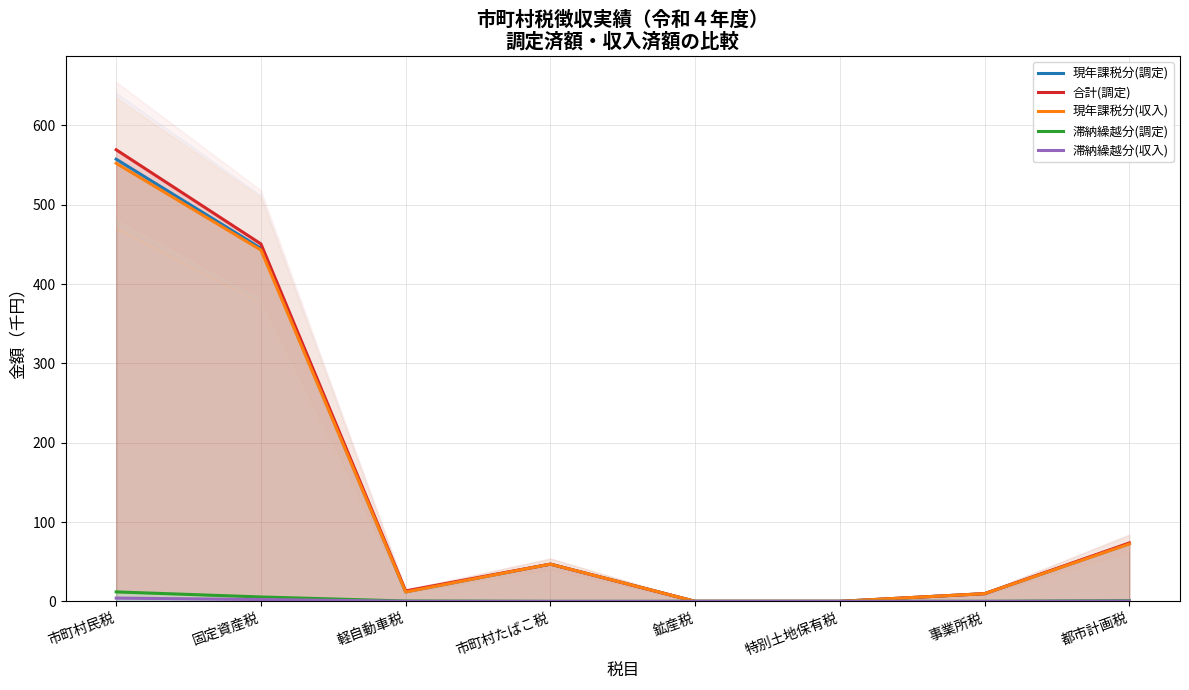

Is this an area chart (filled region under the line)?

No